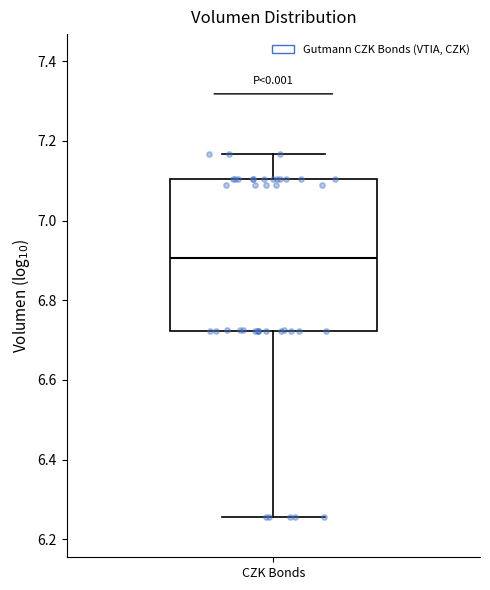

Transcribe this box plot: give where the median line is, the range the box spans, and where the two whiskers end, as read against the y-axis. The values are not printed on the chart, so give them approximately, as read against the axis.

median 6.90, box 6.72 to 7.10, whiskers 6.26 to 7.16